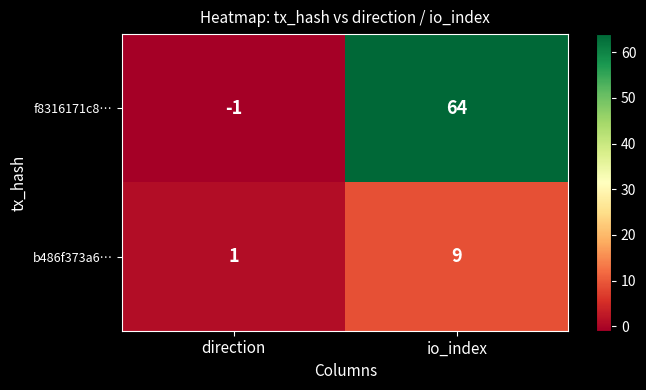

At which label is b486f373a6… closest to 5?

direction